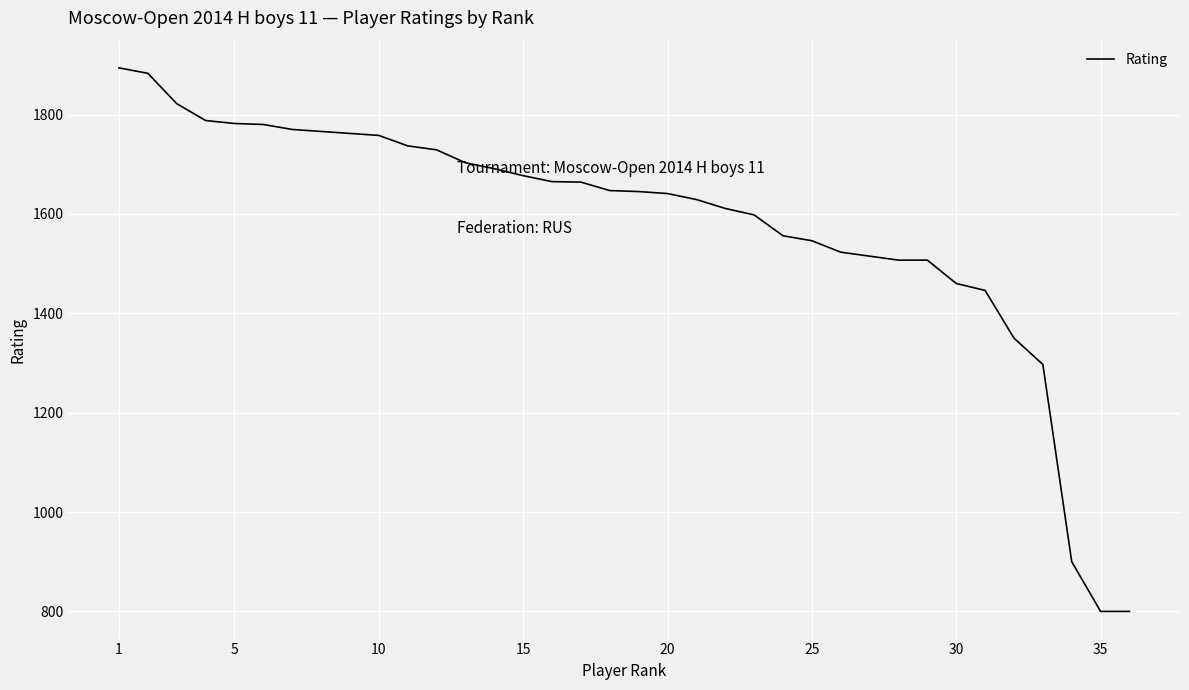

What is the difference between the maximum and minimum values?

1094